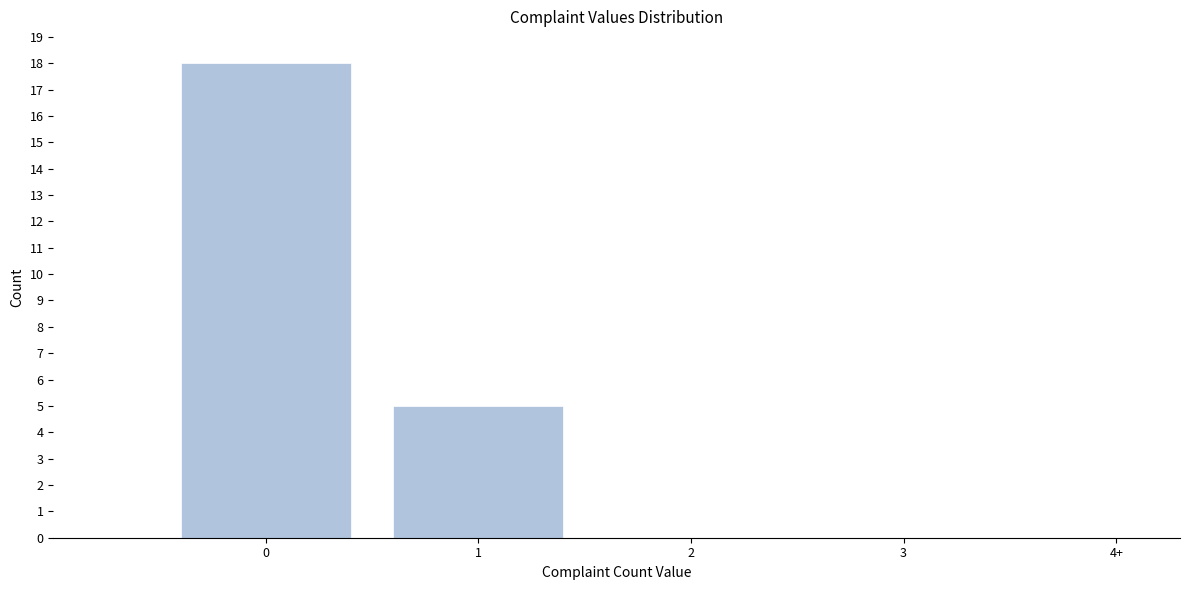

Reading left to right, list all the values displayed in this chart.

0=18	1=5	2=0	3=0	4+=0